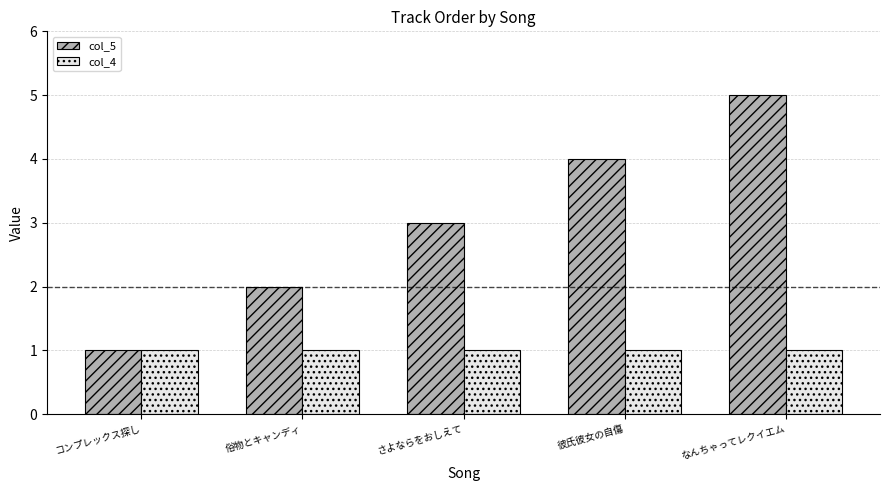

How many data points does each series have?

5